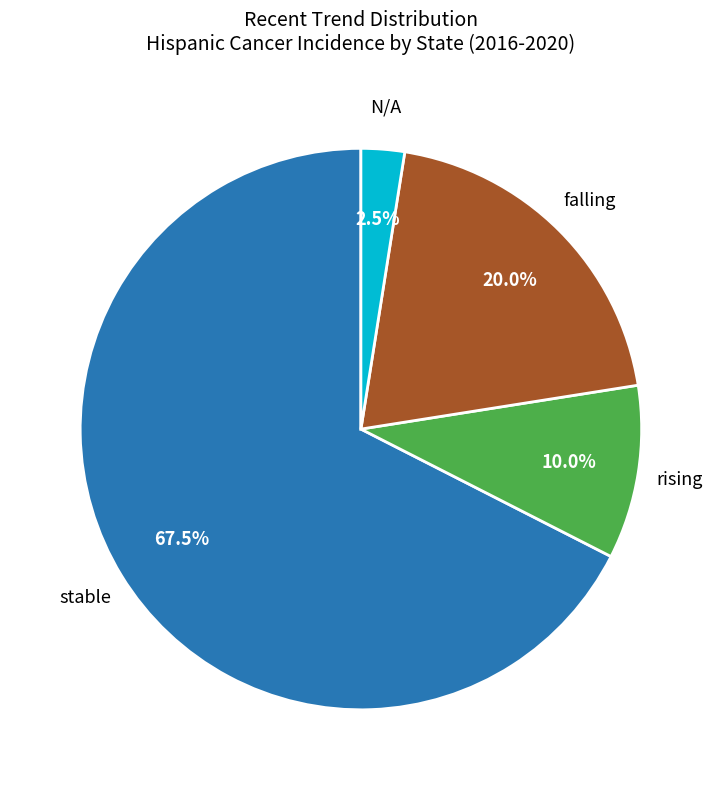

Is there a majority slice in this chart?

Yes